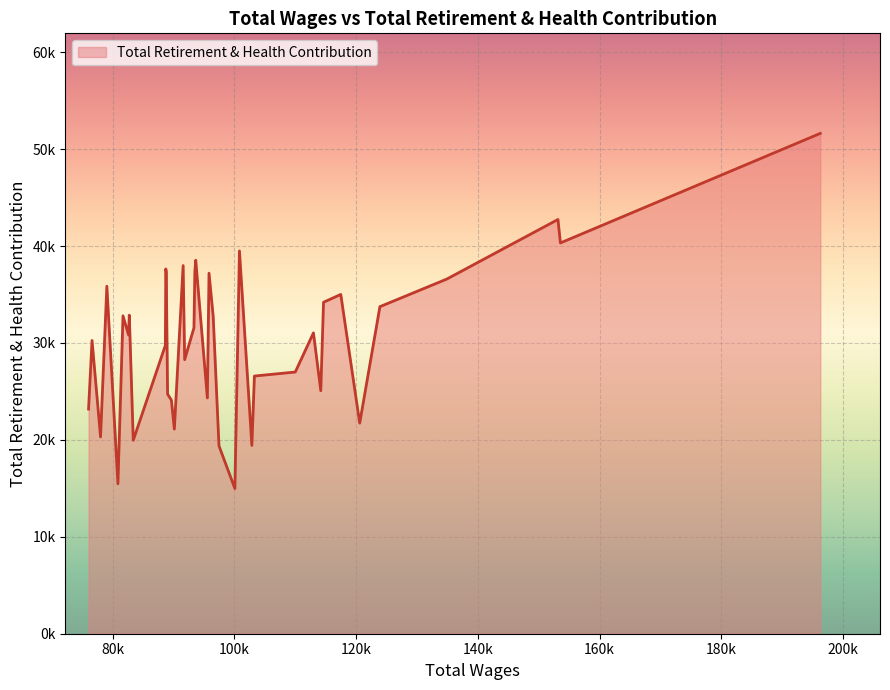

List the labels in order of value, smallest first.

100098, 80888, 97484, 102885, 83407, 78034, 90154, 120597, 76067, 89670, 95576, 89047, 114202, 103304, 110017, 91848, 88676, 76637, 82629, 112999, 93374, 96534, 81721, 82758, 123914, 114655, 117486, 79069, 133467, 134912, 95848, 88825, 93524, 88753, 91599, 93668, 100847, 153555, 153155, 196232